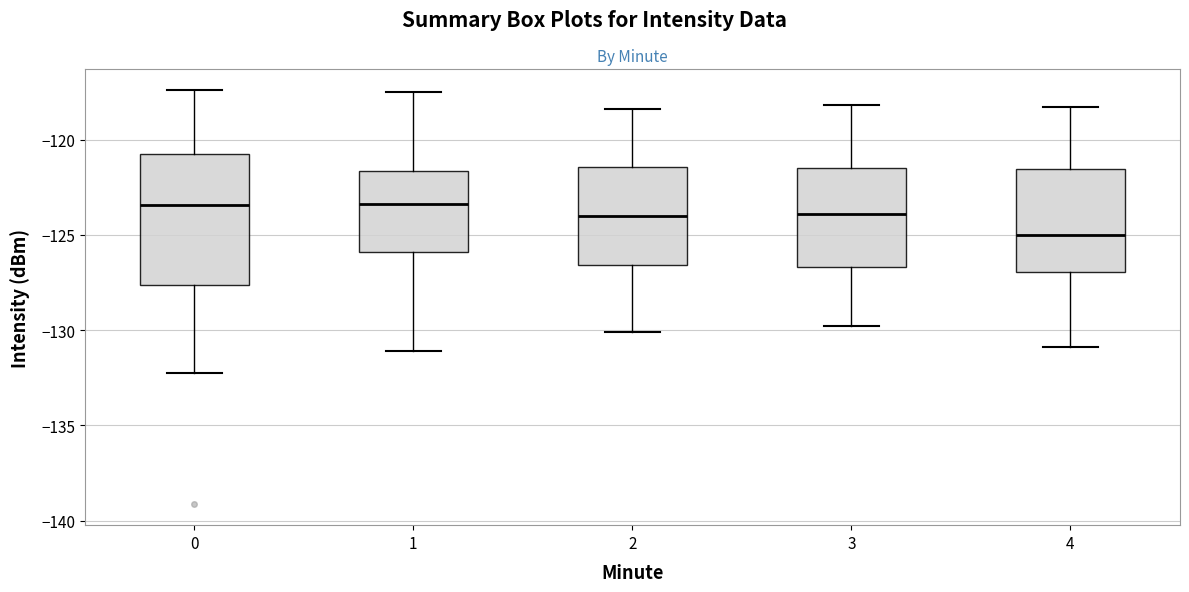

Comparing the boxes themselves (not the whiskers), which one is the tallest?

0